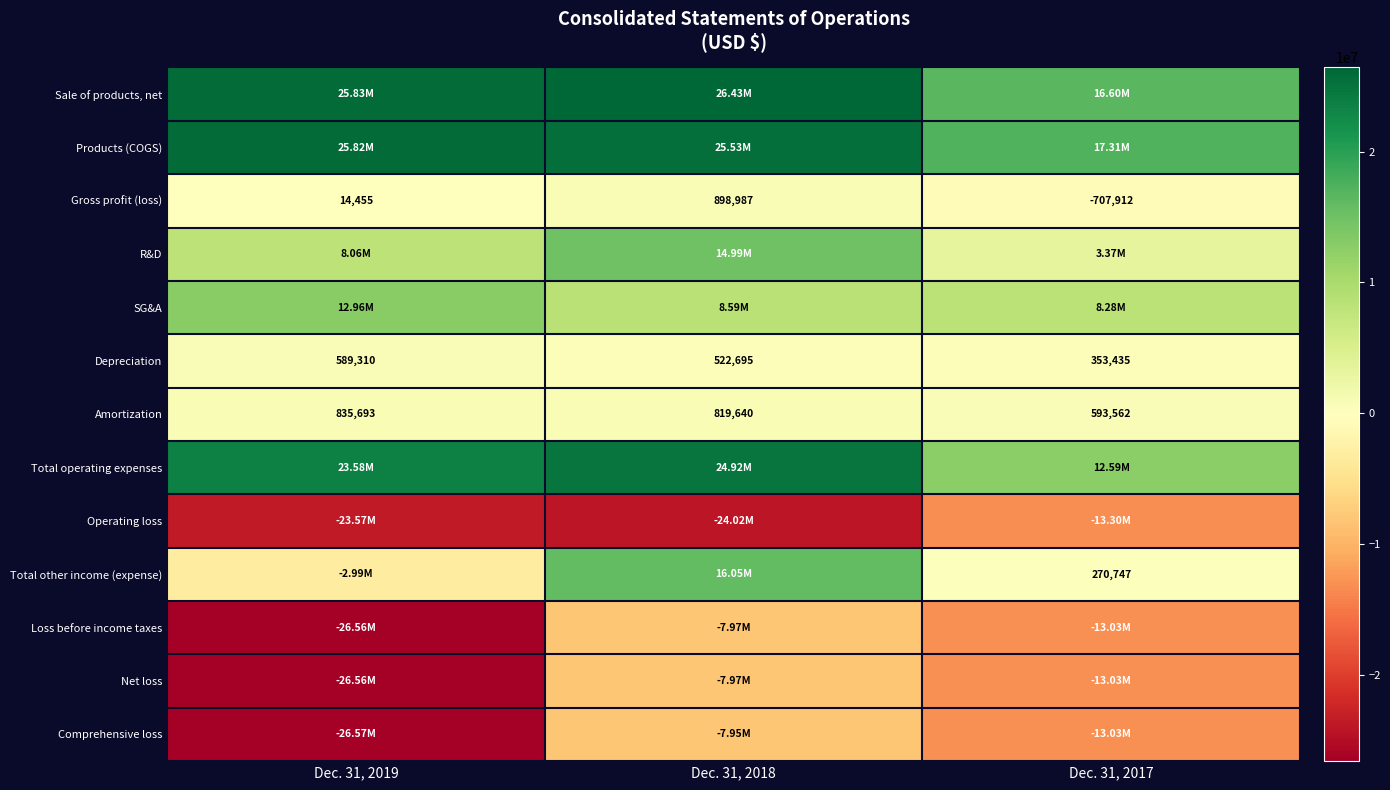

What is the average value of the Amortization series?

749632